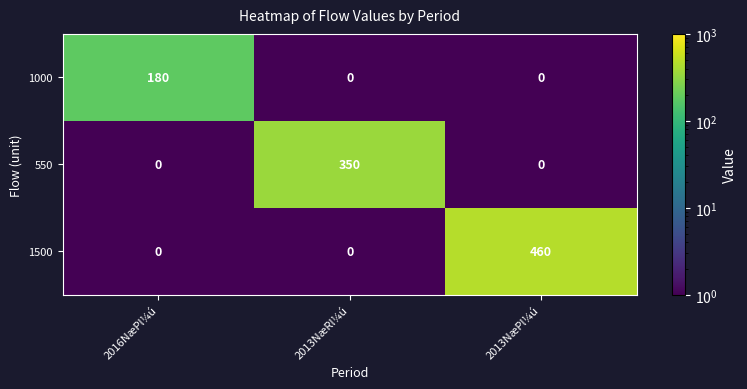

What is the difference between the maximum and minimum values in the 1000 series?

180